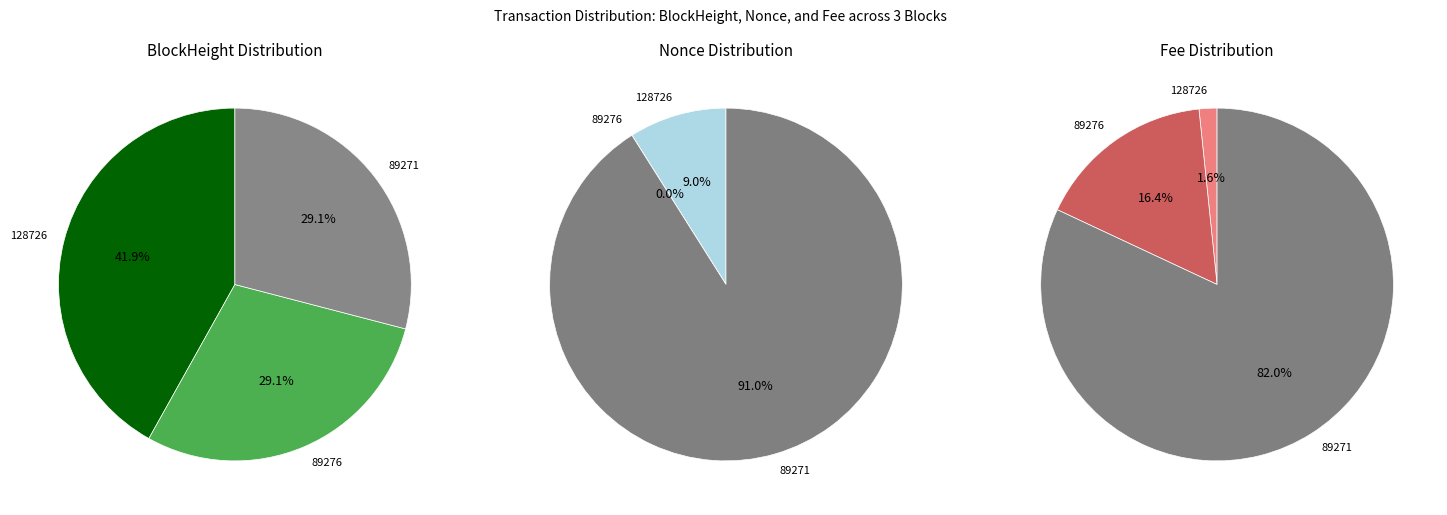

Do 89276 and 128726 together represent more than half of the pie?

Yes